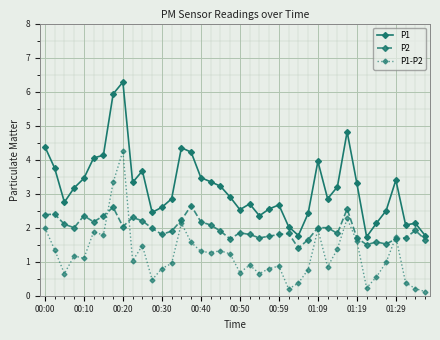

True or false: P1-P2 has more than 0 points higher than both neighbors.

True